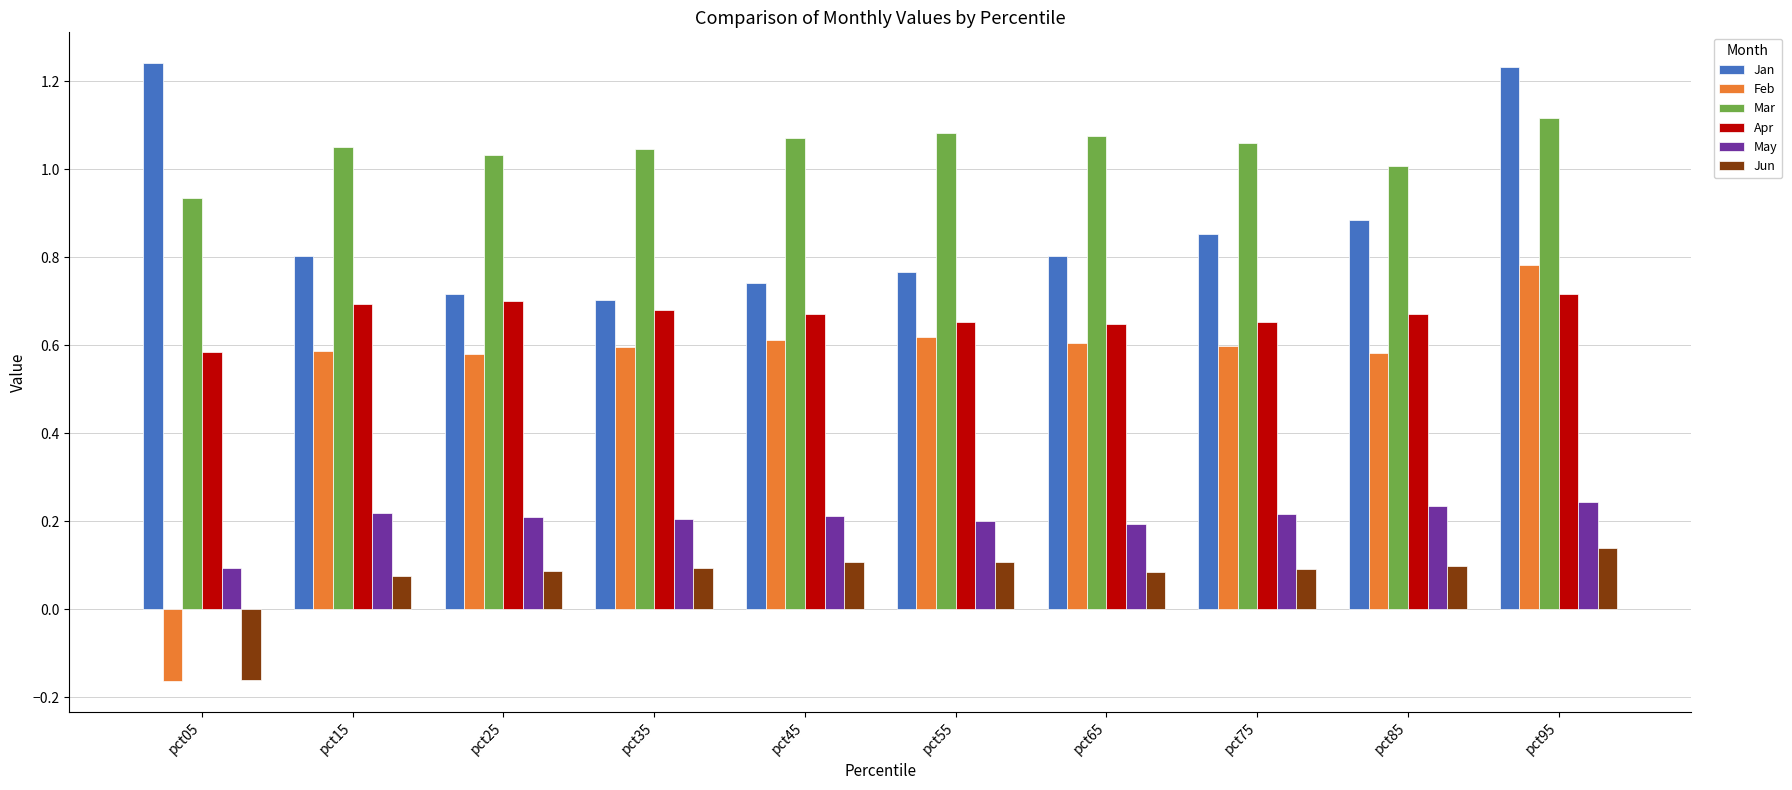

What is the total value across all series at pct75?

3.5